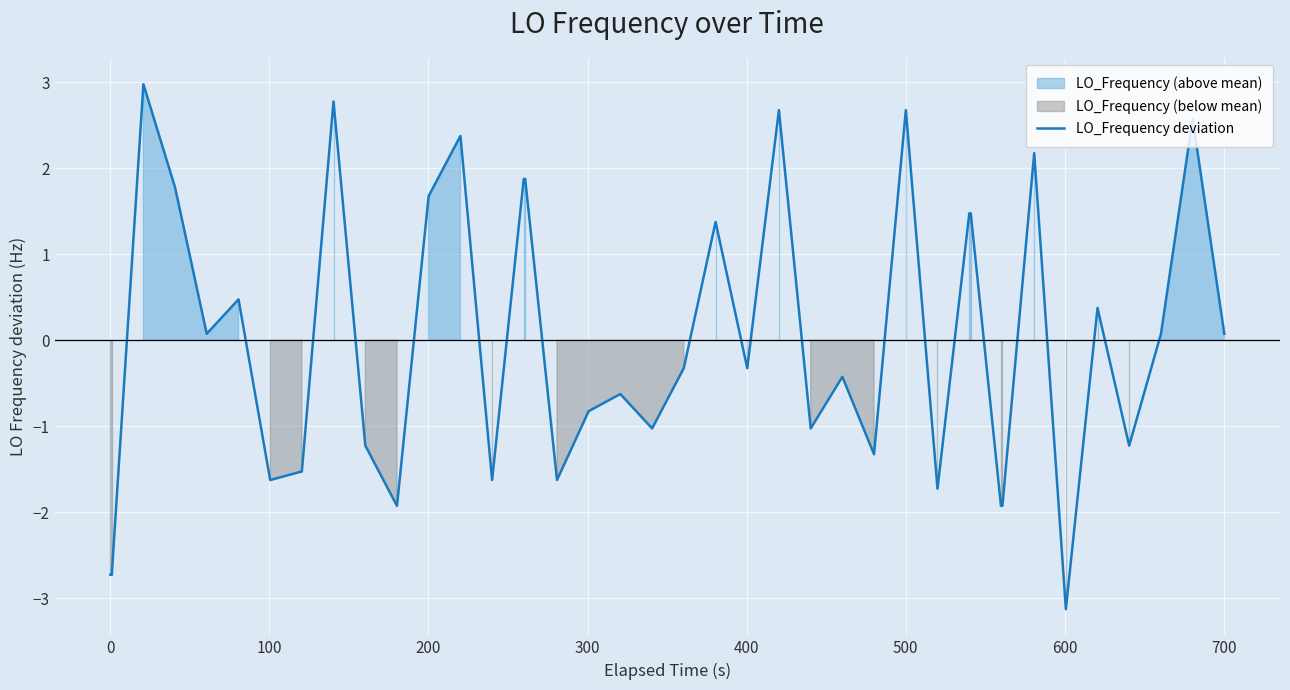

Reading left to right, what are all the values shown in this chart?

-2.7	-2.7	3.0	1.8	0.1	0.5	-1.6	-1.5	2.8	-1.2	-1.9	1.7	2.4	-1.6	1.9	1.9	-1.6	-0.8	-0.6	-1.0	-0.3	1.4	-0.3	2.7	-1.0	-0.4	-1.3	2.7	-1.7	1.5	1.5	-1.9	-1.9	2.2	-3.1	0.4	-1.2	0.1	2.6	0.1